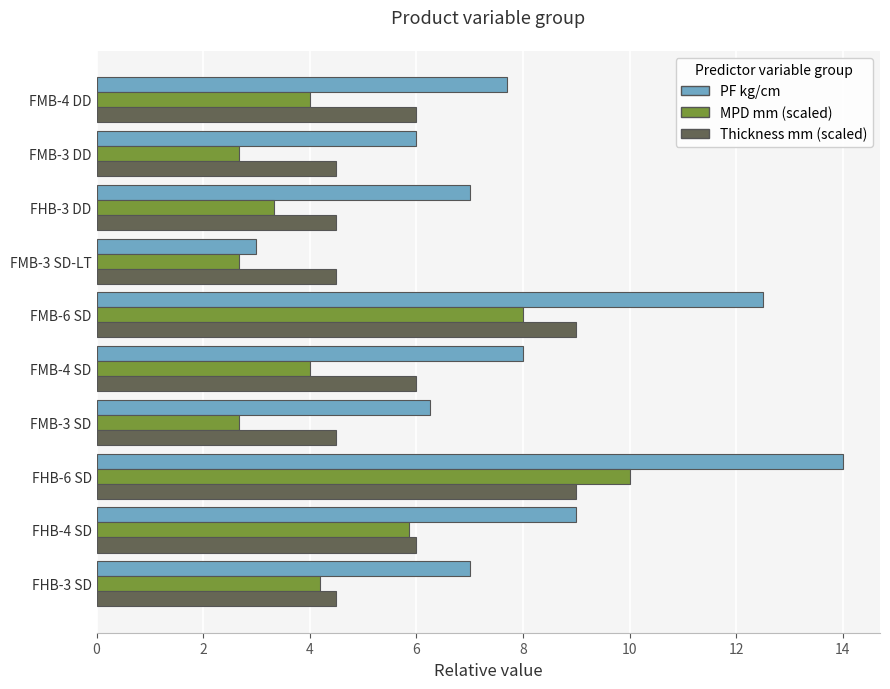

Where is MPD mm (scaled) nearest to the value 6?

FHB-4 SD